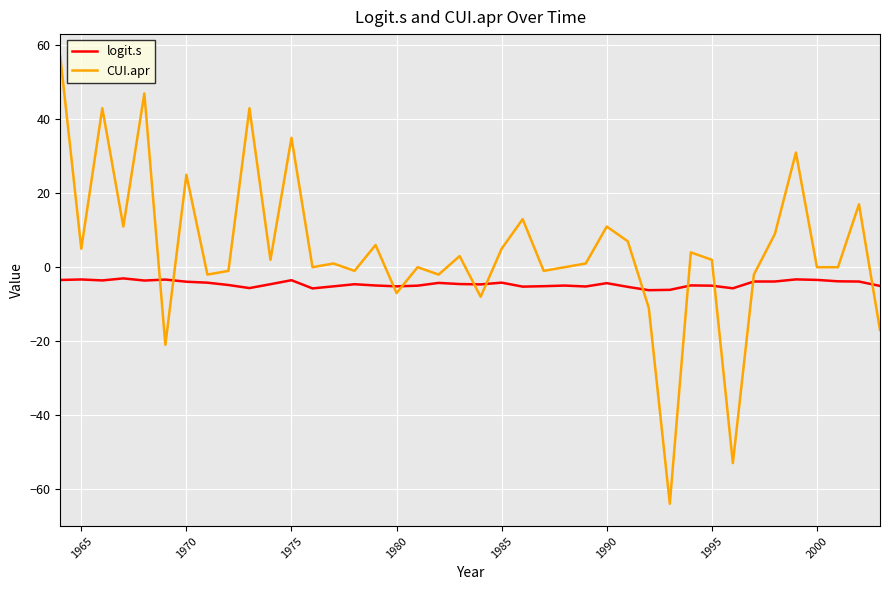

Which series has the largest total across all categories?

CUI.apr